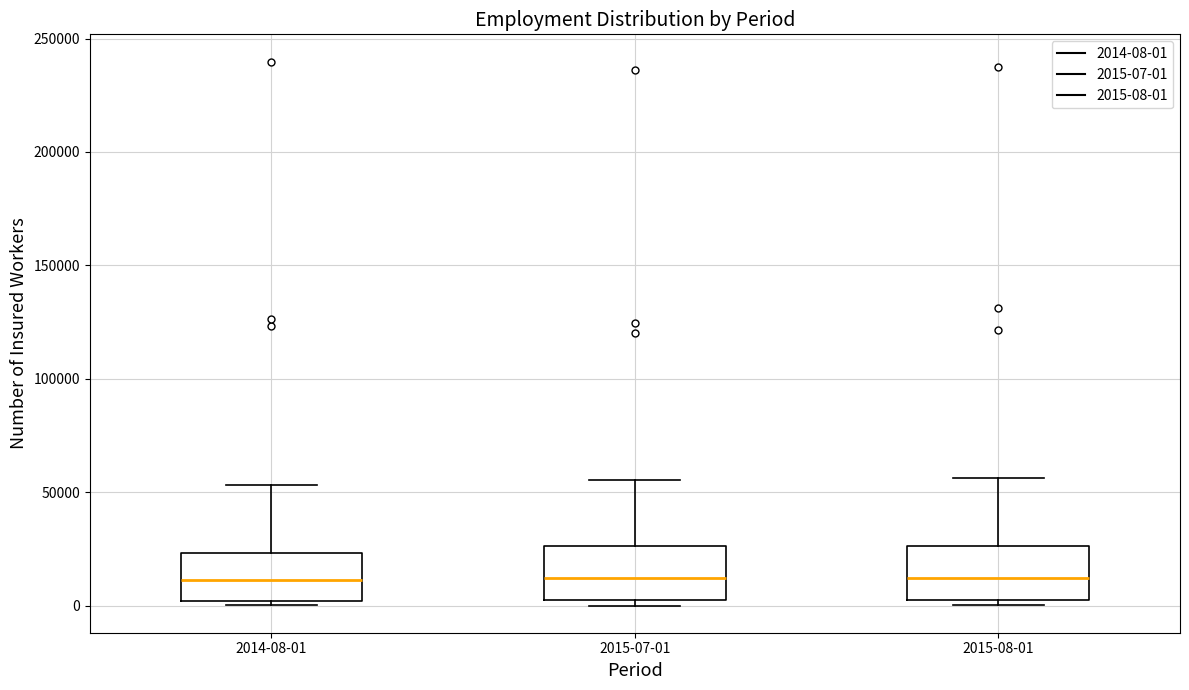

Reading left to right, transcribe this box plot: for each box, give where its median line is, the range the box spans, and where its two whiskers end, as read against the y-axis. The values are not printed on the chart, so give them approximately, as read against the axis.

2014-08-01: median 10000, box 0 to 25000, whiskers 0 (just below the box's lower edge) to 55000
2015-07-01: median 10000, box 0 to 25000, whiskers 0 (just below the box's lower edge) to 55000
2015-08-01: median 10000, box 5000 to 25000, whiskers 0 to 55000